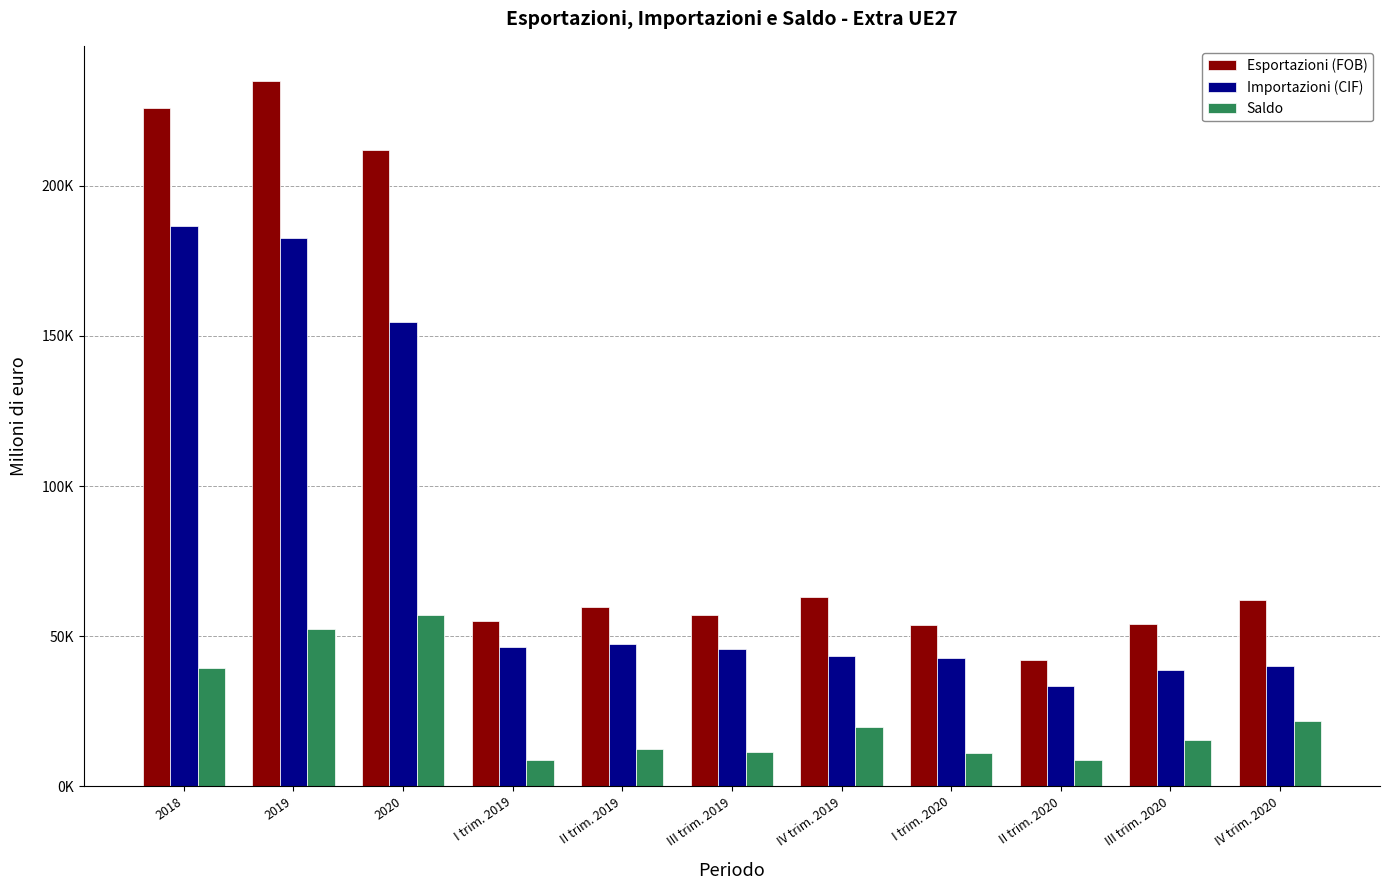

Which series changed the most between I trim. 2019 and II trim. 2019?

Esportazioni (FOB)